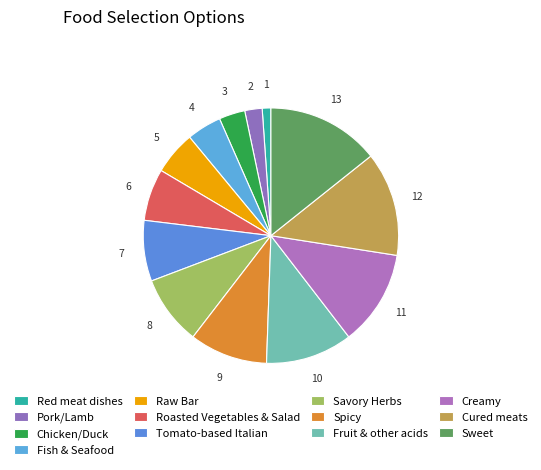

Which category has the smallest portion of the pie?

Red meat dishes